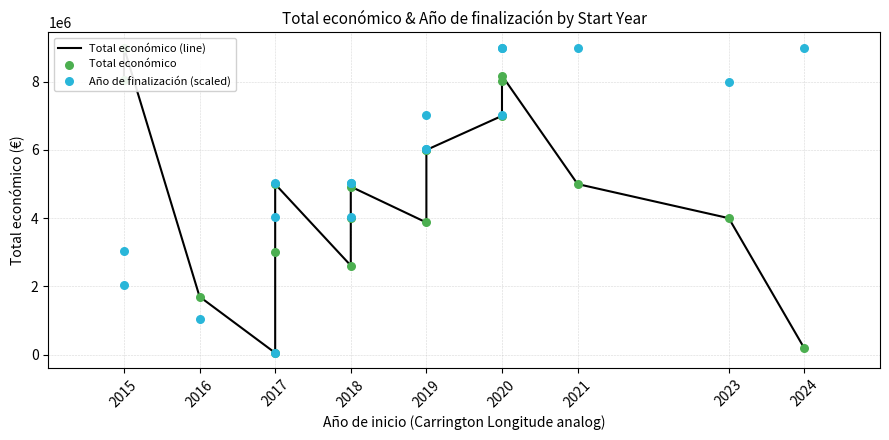

Which series contains the lowest Y value?

Total económico (line)